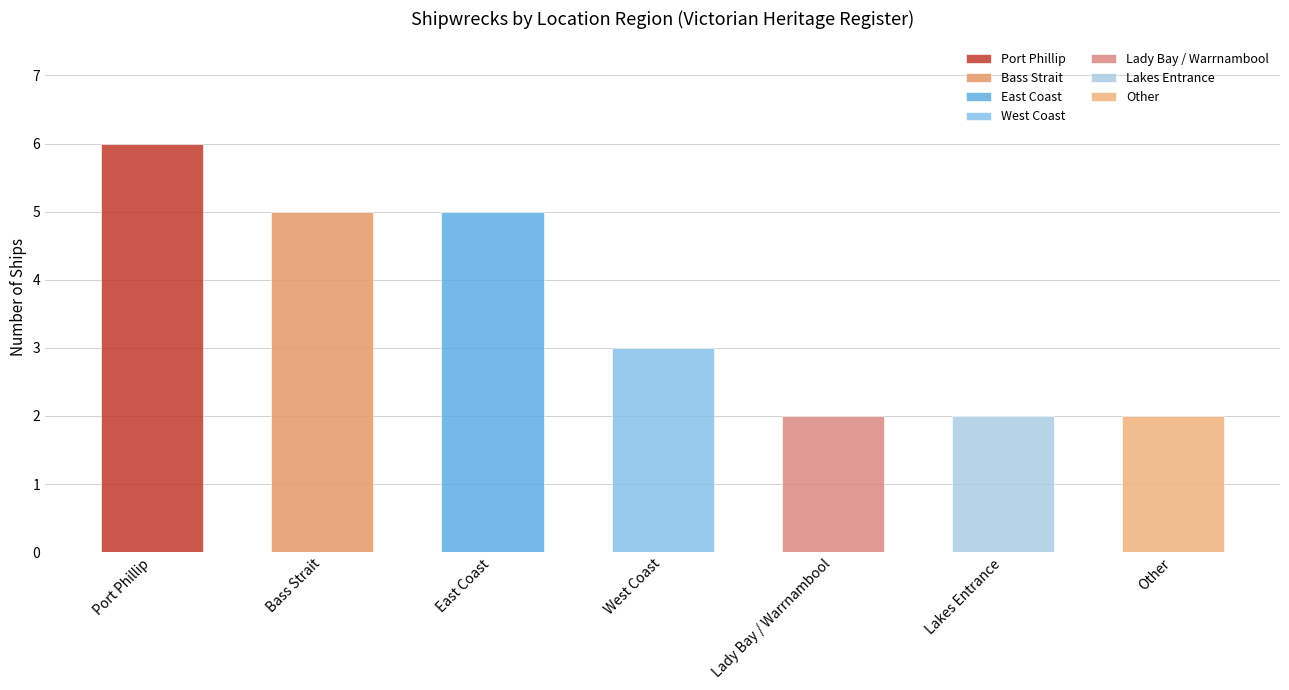

The chart shows a value of 6 at Port Phillip. True or false?

True